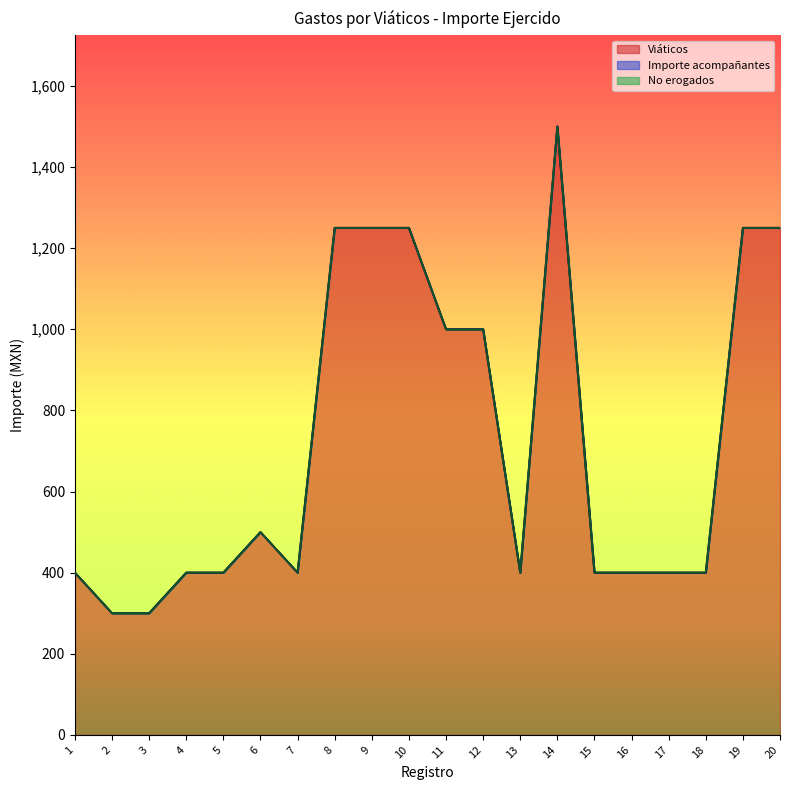

What is the total value across all series at 17?

400